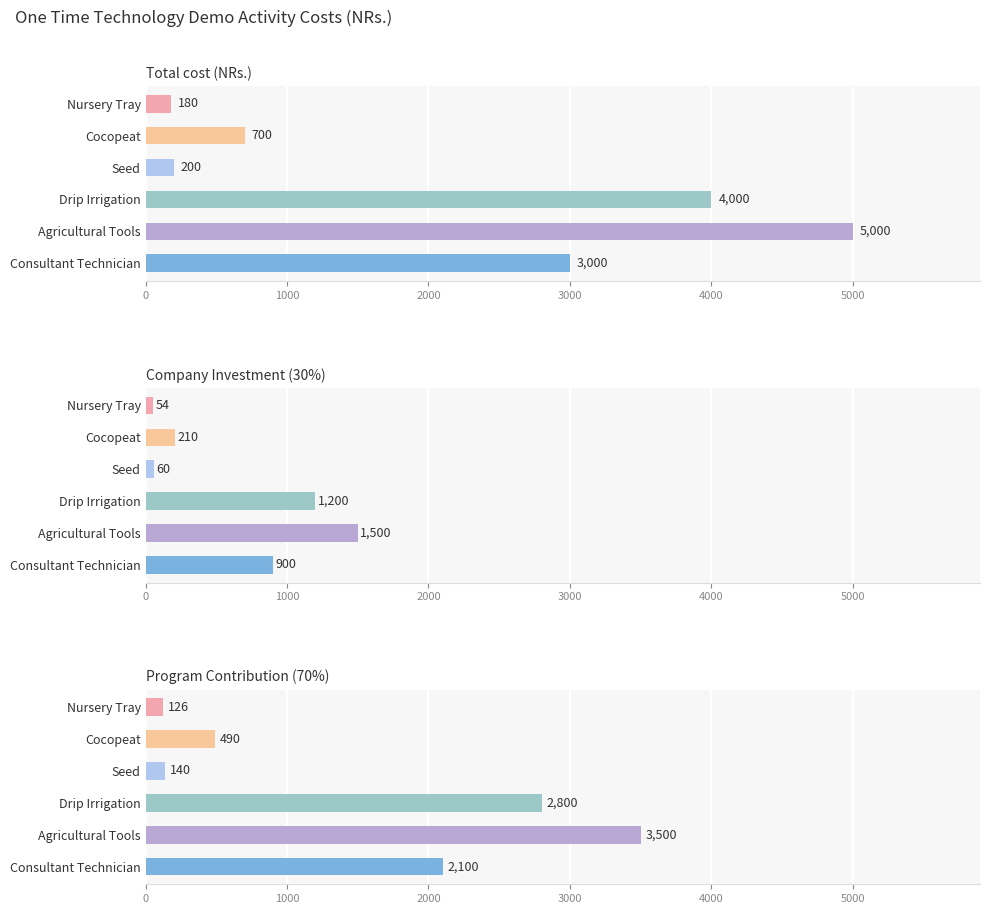

What is the total value across all series at Nursery Tray?

360